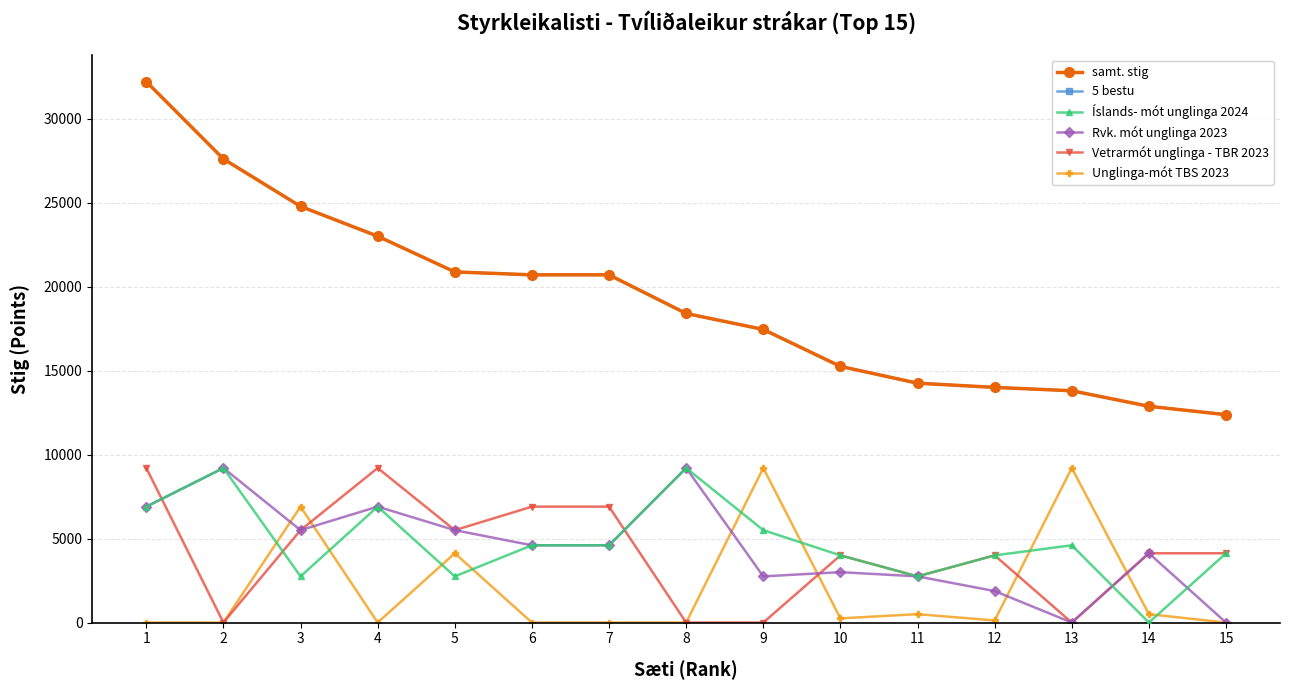

At which category does the chart reach its minimum across all series?

14